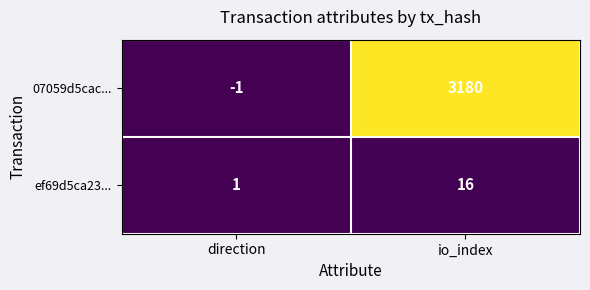

What is the difference between the highest and lowest values at direction?

2